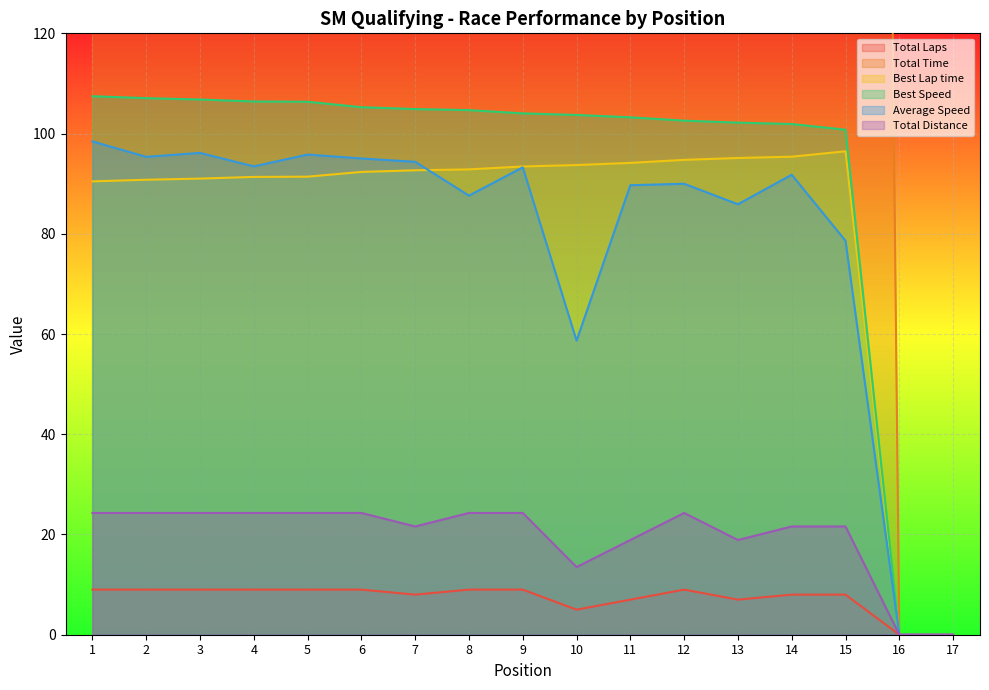

True or false: Best Lap time and Total Laps cross at least once.

False